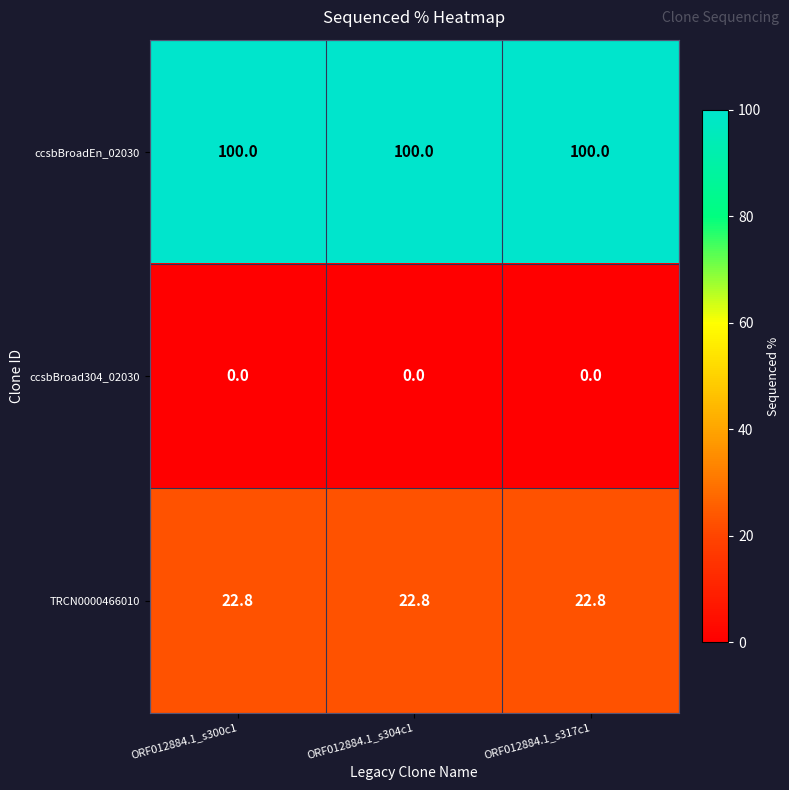

What is the average value of the TRCN0000466010 series?

22.8